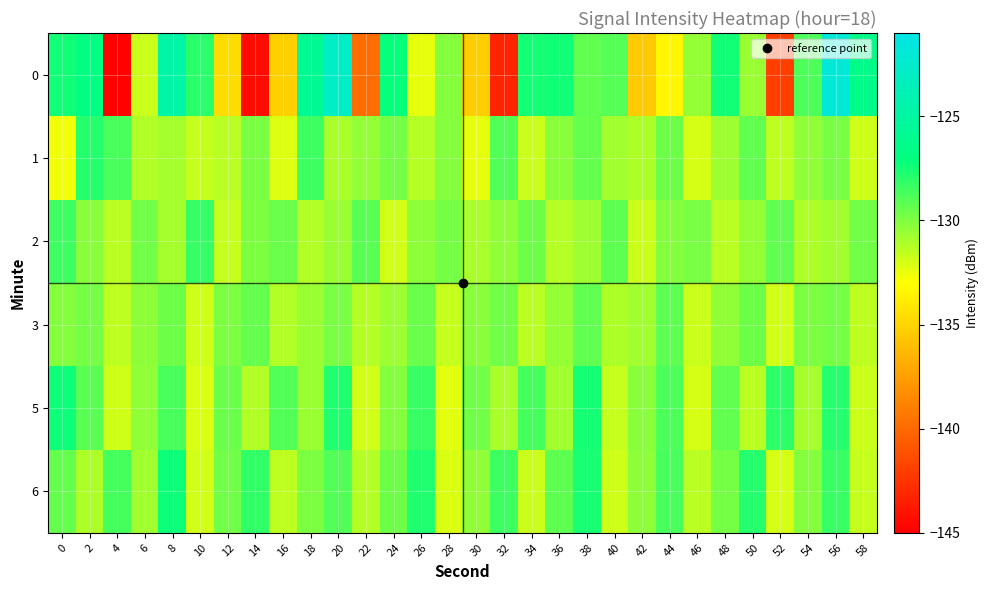

Reading left to right, transcribe all the data shown in this chart.

0: 0=-127.5	2=-126.9	4=-144.9	6=-131.8	8=-124.7	10=-128.0	12=-134.6	14=-144.4	16=-135.2	18=-125.8	20=-122.9	22=-139.9	24=-127.2	26=-132.4	28=-130.1	30=-135.3	32=-143.3	34=-127.5	36=-127.5	38=-129.3	40=-129.0	42=-135.5	44=-133.4	46=-130.5	48=-127.5	50=-130.6	52=-142.1	54=-128.9	56=-121.9	58=-126.5
1: 0=-132.7	2=-127.9	4=-128.7	6=-131.2	8=-130.9	10=-131.6	12=-131.4	14=-129.8	16=-132.2	18=-128.5	20=-131.0	22=-130.5	24=-129.8	26=-131.3	28=-130.1	30=-132.4	32=-128.9	34=-131.7	36=-130.2	38=-129.4	40=-130.8	42=-131.1	44=-129.6	46=-132.0	48=-130.7	50=-129.3	52=-131.5	54=-130.4	56=-129.9	58=-131.8
2: 0=-128.5	2=-130.2	4=-131.4	6=-129.7	8=-130.9	10=-128.3	12=-131.6	14=-130.0	16=-129.5	18=-131.2	20=-130.6	22=-129.1	24=-131.9	26=-130.3	28=-129.8	30=-131.0	32=-130.4	34=-129.6	36=-131.3	38=-130.7	40=-129.2	42=-131.7	44=-130.1	46=-129.9	48=-131.4	50=-130.5	52=-129.3	54=-131.1	56=-130.8	58=-129.7
3: 0=-130.1	2=-129.8	4=-131.5	6=-130.3	8=-129.6	10=-131.8	12=-130.0	14=-129.4	16=-131.2	18=-130.6	20=-129.9	22=-131.3	24=-130.7	26=-129.5	28=-131.6	30=-130.2	32=-129.7	34=-131.4	36=-130.5	38=-129.3	40=-131.1	42=-130.8	44=-129.2	46=-131.7	48=-130.4	50=-129.6	52=-131.9	54=-130.0	56=-129.8	58=-131.5
5: 0=-127.3	2=-129.1	4=-131.8	6=-130.4	8=-128.7	10=-132.1	12=-129.5	14=-131.2	16=-128.9	18=-130.6	20=-127.8	22=-131.9	24=-130.1	26=-128.4	28=-132.3	30=-129.7	32=-131.0	34=-128.6	36=-130.8	38=-127.5	40=-131.6	42=-130.2	44=-128.8	46=-132.0	48=-129.3	50=-131.4	52=-128.1	54=-130.9	56=-127.9	58=-131.7
6: 0=-129.4	2=-131.1	4=-128.6	6=-130.8	8=-127.3	10=-131.9	12=-129.7	14=-128.2	16=-131.5	18=-130.0	20=-128.9	22=-131.3	24=-129.6	26=-127.8	28=-132.1	30=-130.4	32=-128.5	34=-131.7	36=-129.2	38=-127.6	40=-131.8	42=-130.3	44=-128.7	46=-131.4	48=-129.8	50=-127.9	52=-132.0	54=-130.1	56=-128.4	58=-131.6